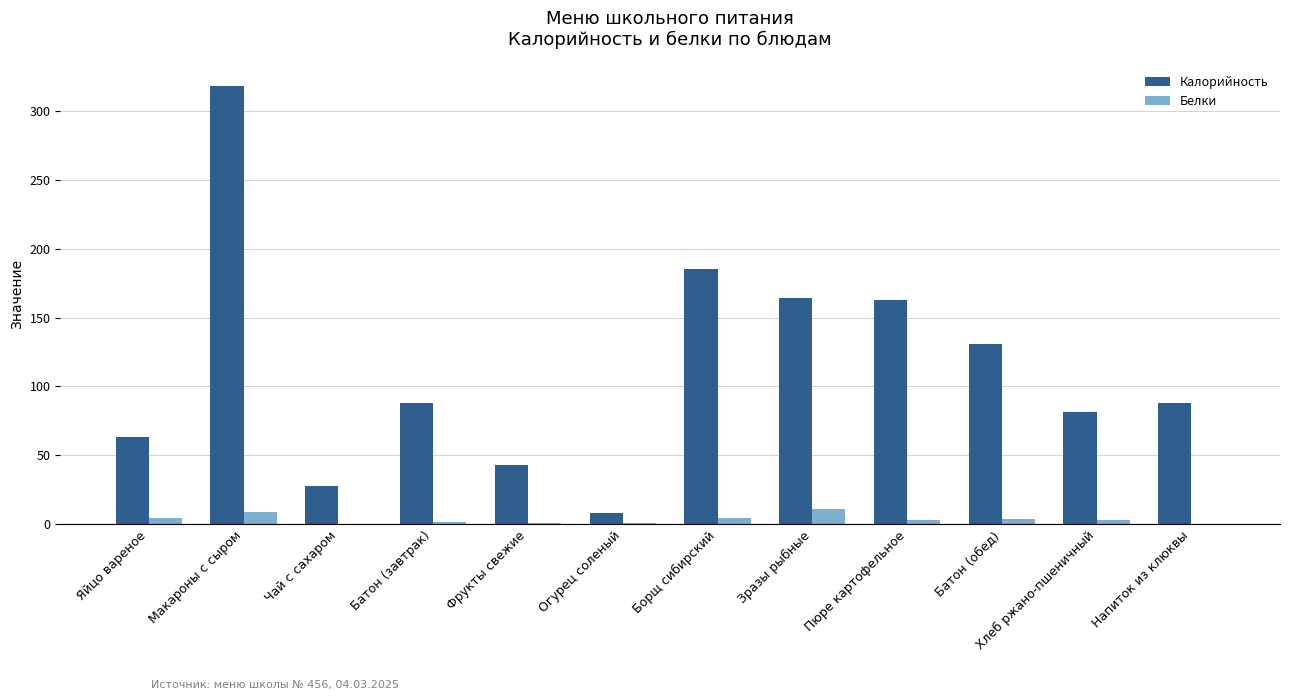

At which category is the sum across all series the highest?

Макароны с сыром